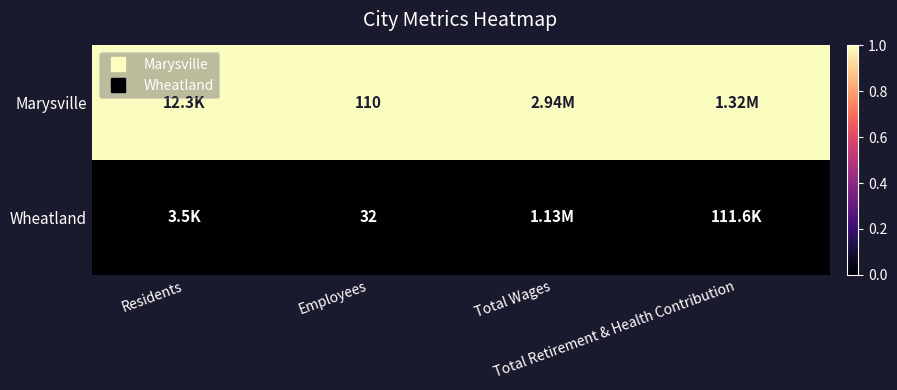

At Total Wages, list the series in order from smallest to largest.

Wheatland, Marysville